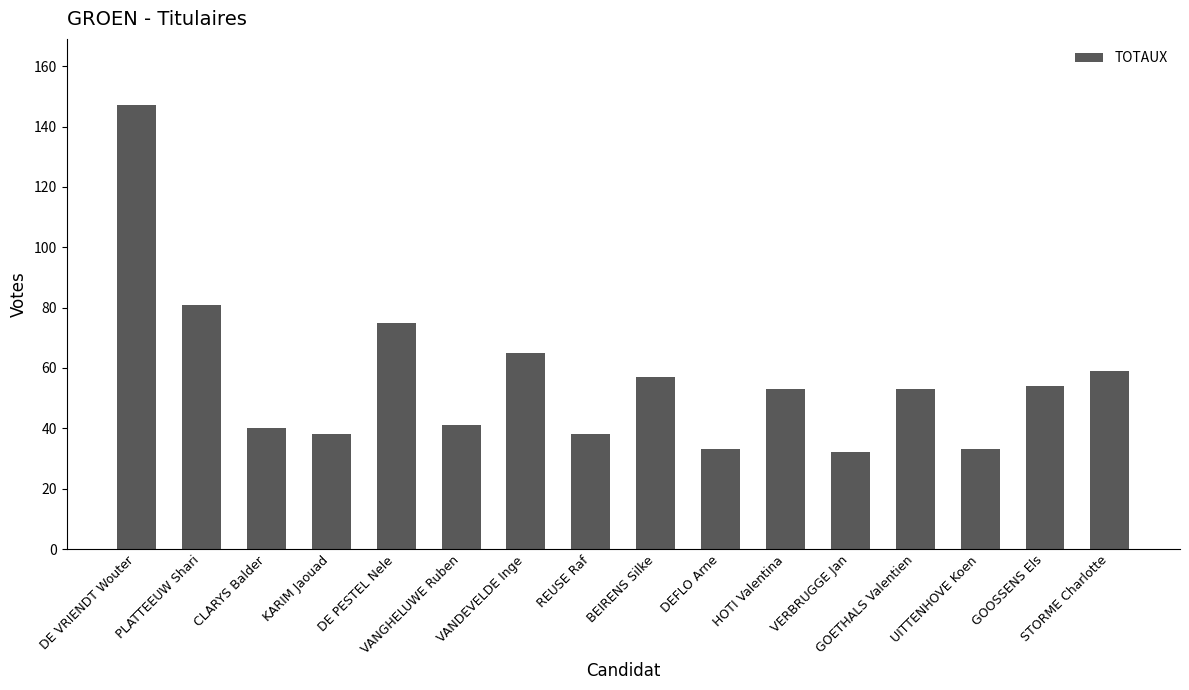

What is the ratio of the value at UITTENHOVE Koen to the value at HOTI Valentina?

0.6